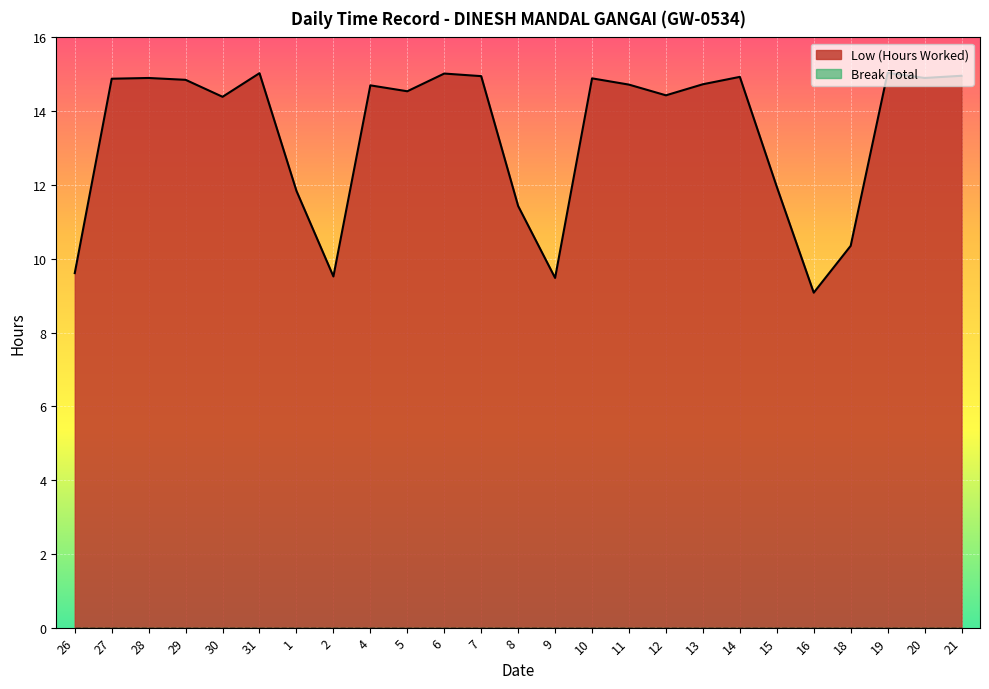

Reading right to left, list all the values displayed in this chart.

21=15.0	20=14.9	19=15.0	18=10.3	16=9.1	15=11.9	14=14.9	13=14.7	12=14.4	11=14.7	10=14.9	9=9.5	8=11.4	7=14.9	6=15.0	5=14.5	4=14.7	2=9.5	1=11.8	31=15.0	30=14.4	29=14.8	28=14.9	27=14.9	26=9.6